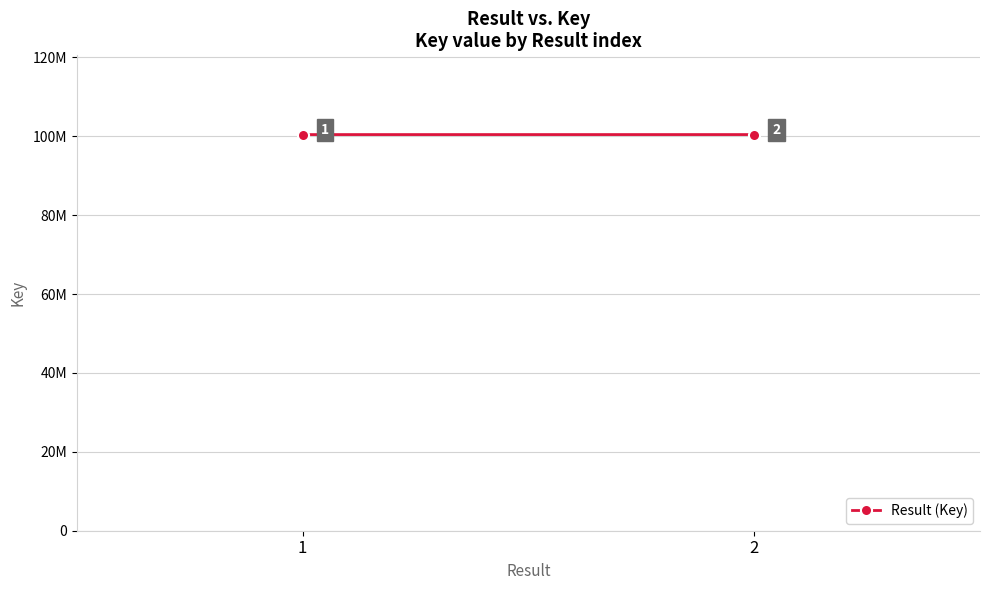

What is the greatest value displayed?

100423704